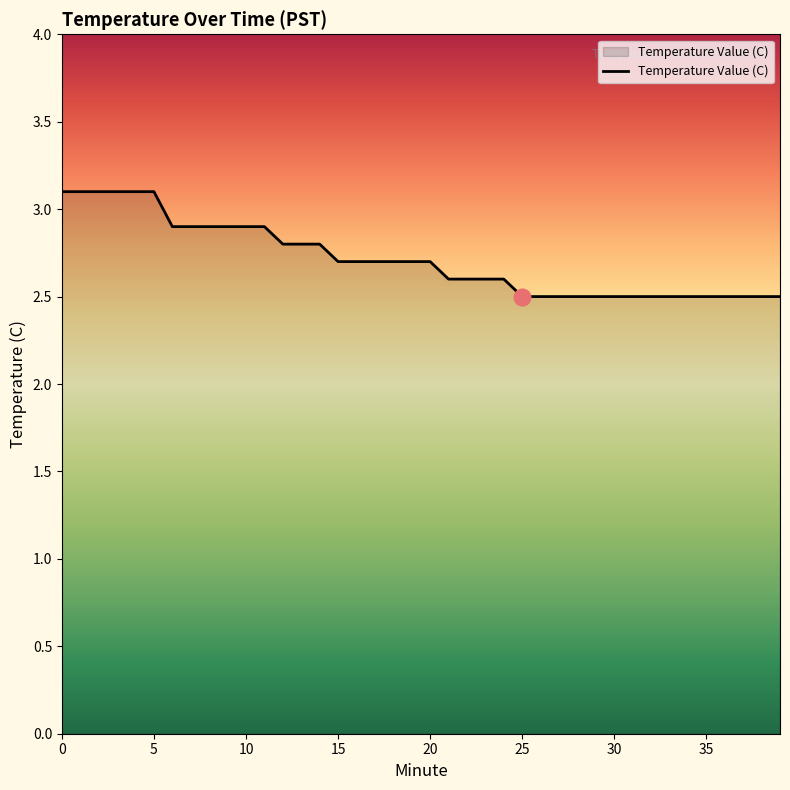

What is the greatest value displayed?

3.1